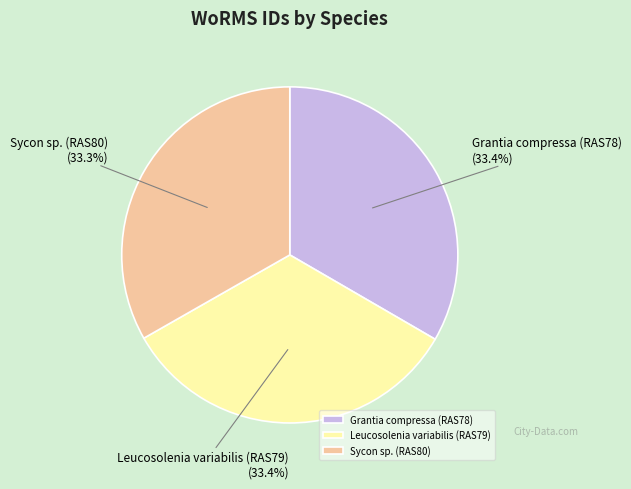

How many segments does this pie chart have?

3